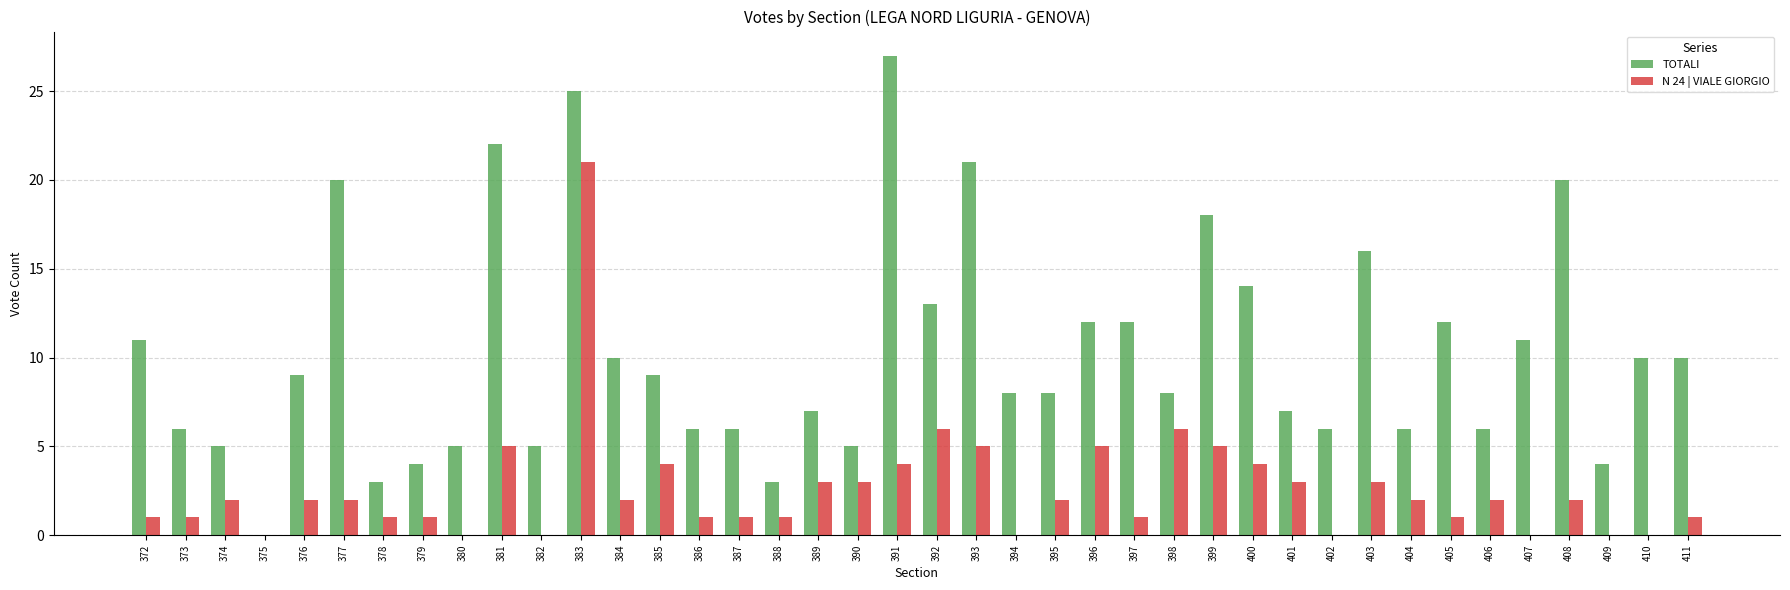

Is it true that N 24 | VIALE GIORGIO equals 0 at 382?

True